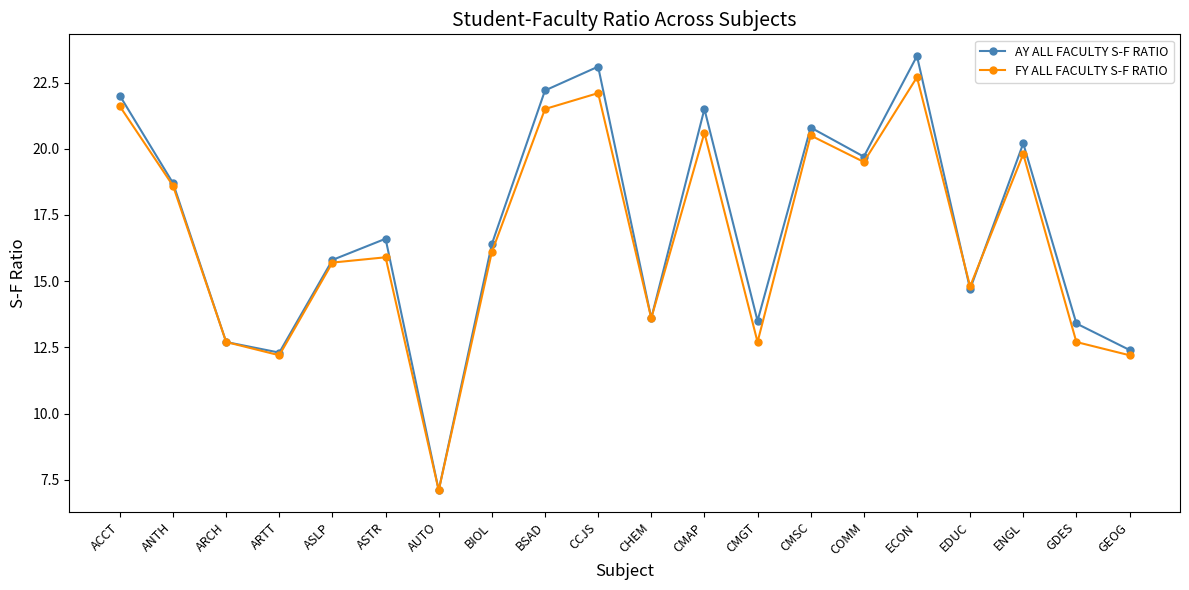

How many data points in FY ALL FACULTY S-F RATIO are less than 16?

10